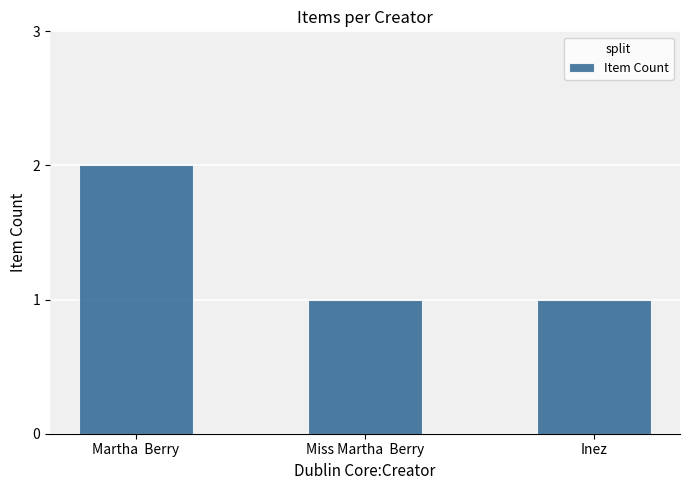

What is the value of the 3rd bar from the left?

1